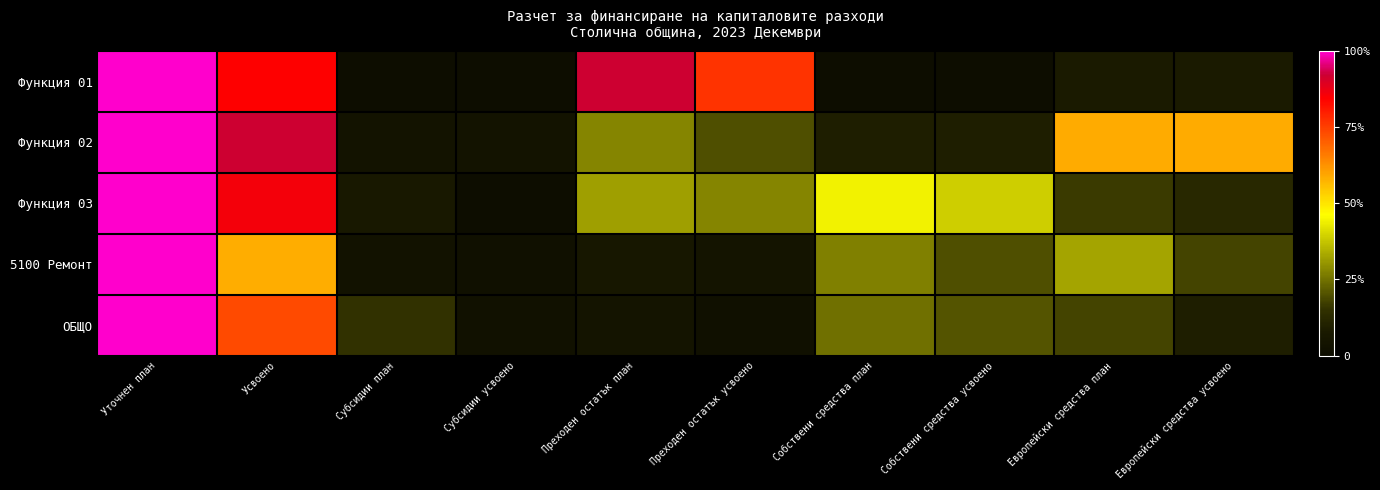

At which category does the chart reach its minimum across all series?

Субсидии план